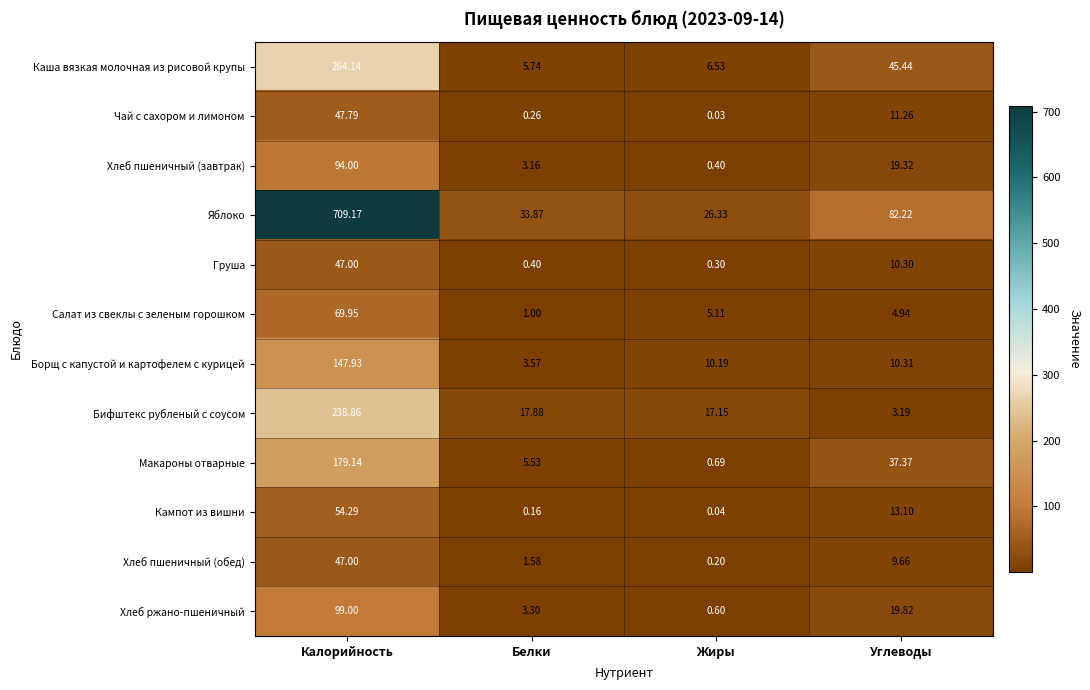

Where is Макароны отварные nearest to the value 89?

Углеводы